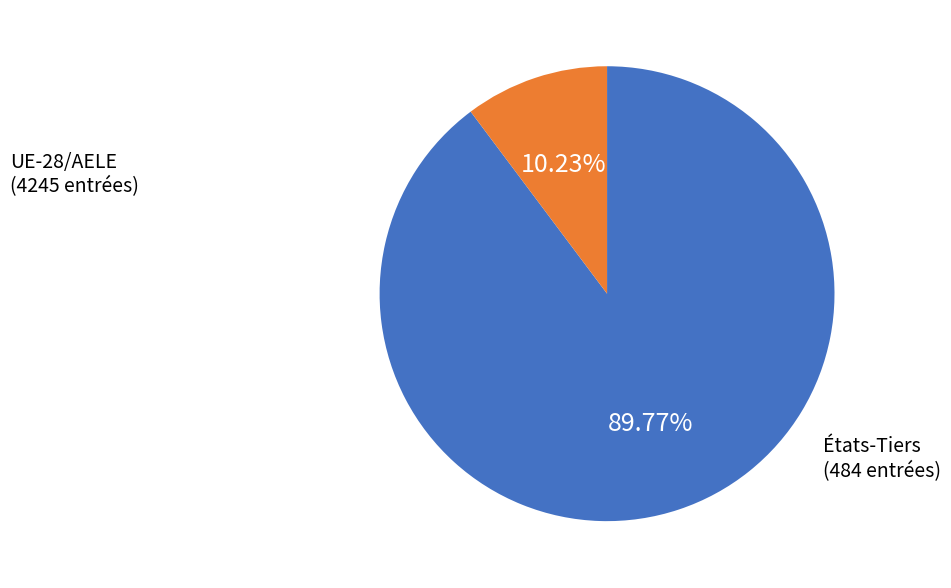

To the nearest percent, what is the average slice percentage?

50%